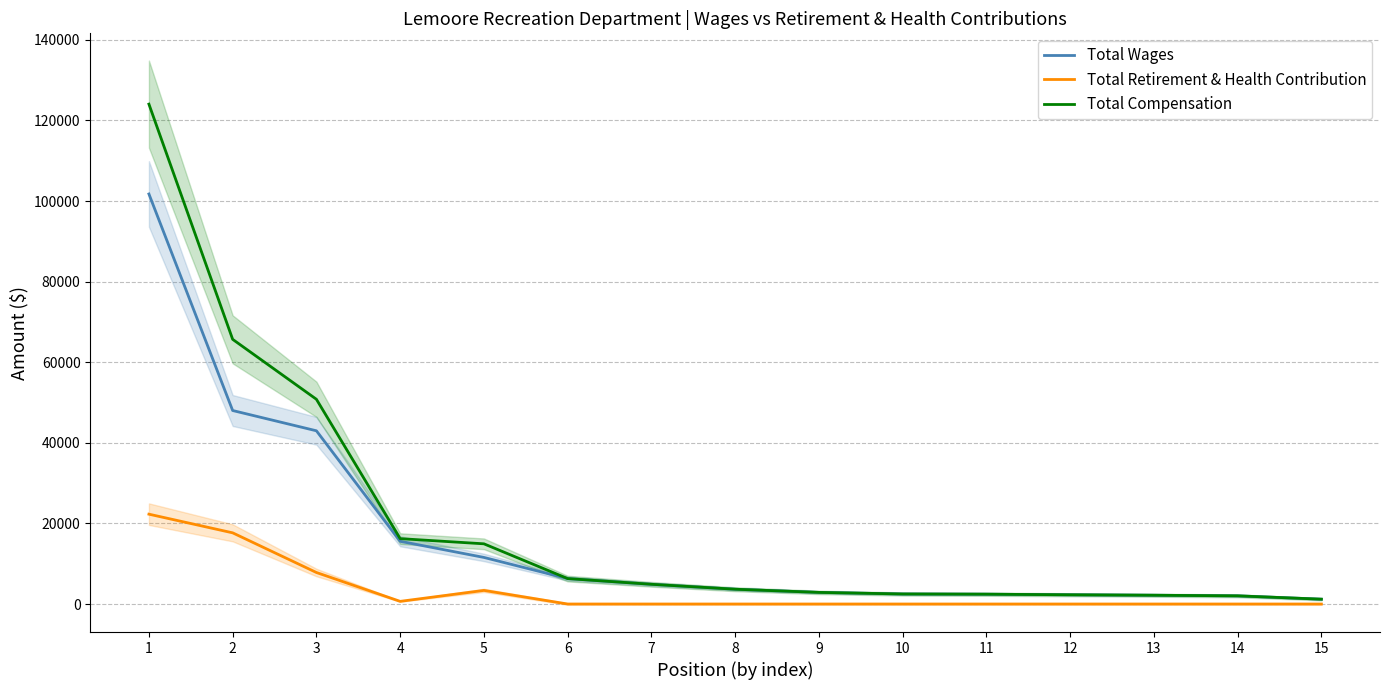

What is the difference between the Total Compensation values at 1 and 14?

122009